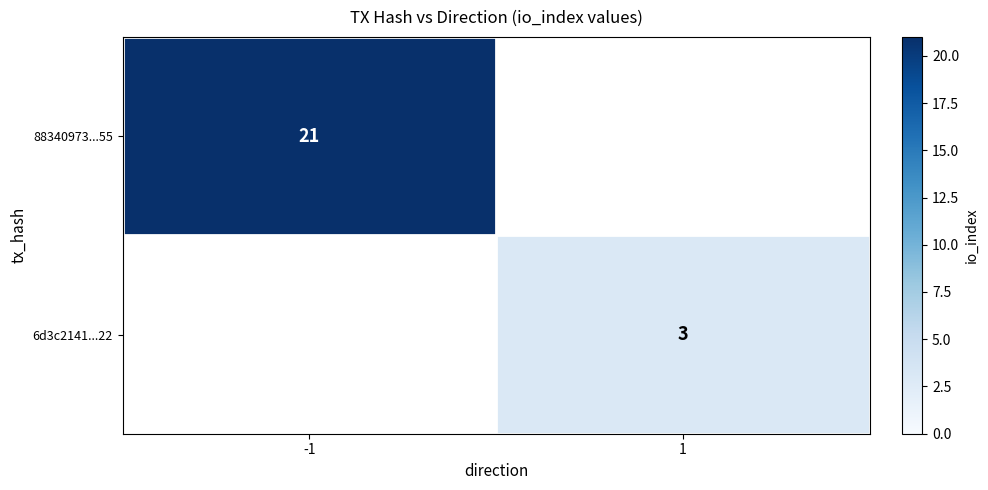

Count the number of data series in this chart.

2